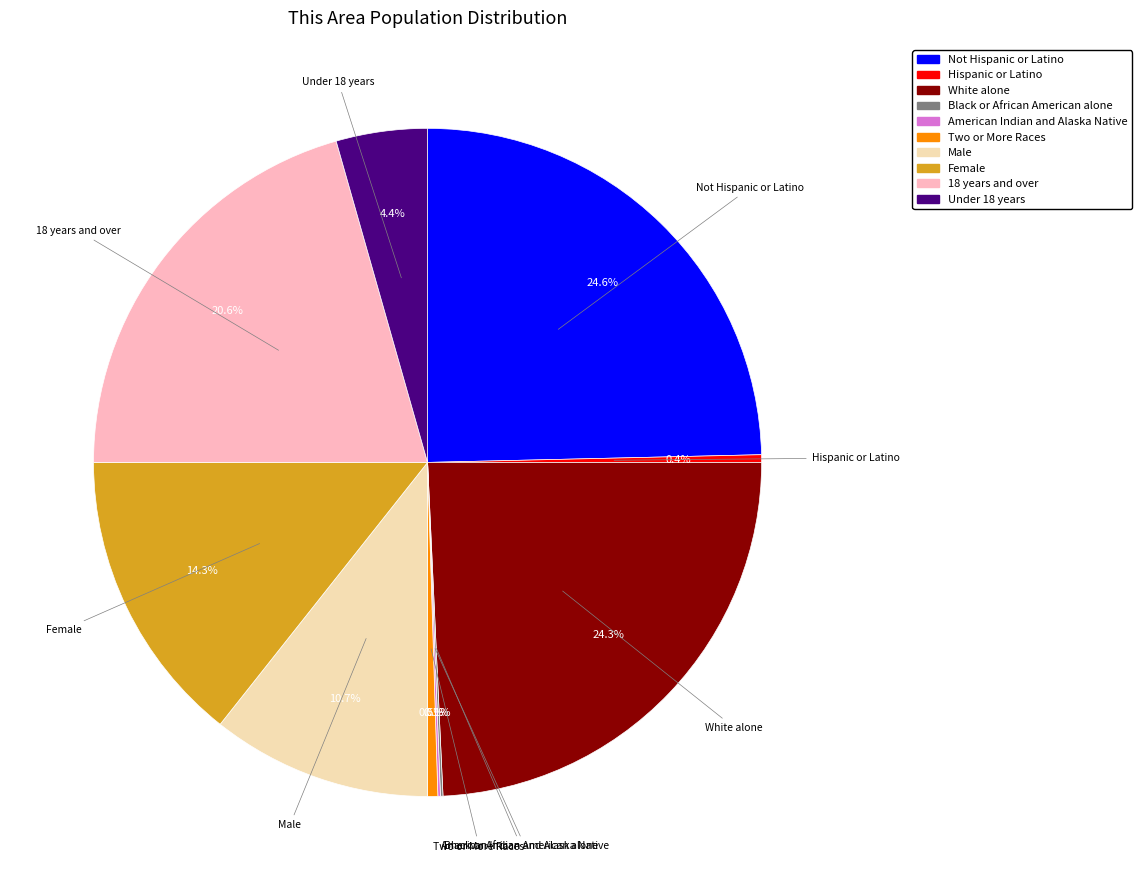

Is there any slice that represents more than half of the pie?

No